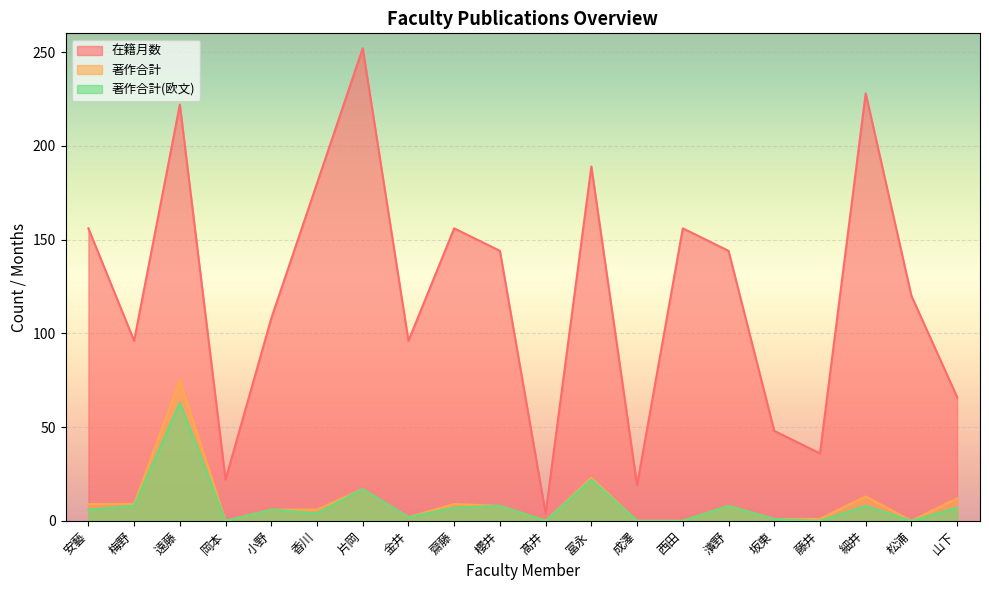

What are all the series names shown in the legend?

在籍月数, 著作合計, 著作合計(欧文)